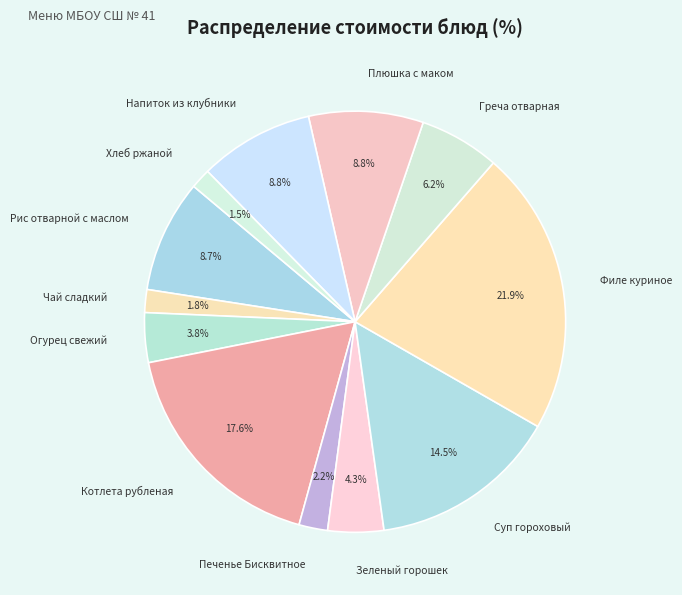

To the nearest percent, what is the combined percentage of Рис отварной с маслом and Котлета рубленая?

26%